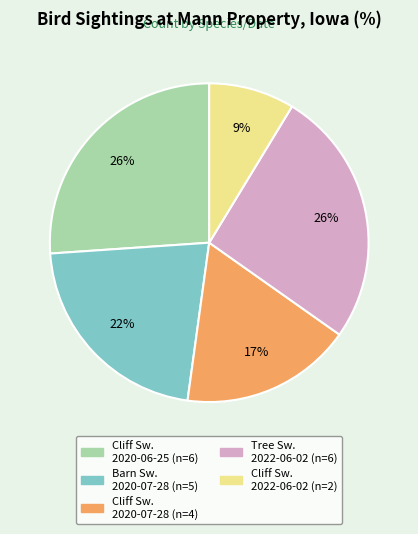

To the nearest percent, what is the difference between the largest and smallest slice percentages?

17%